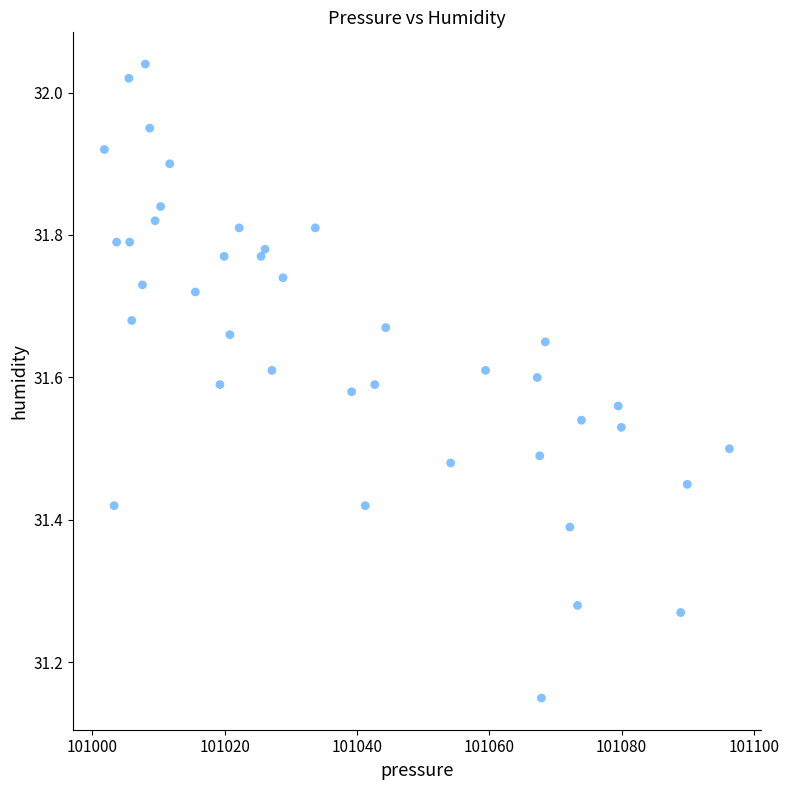

What is the range of X values (max minus min)?

94.5